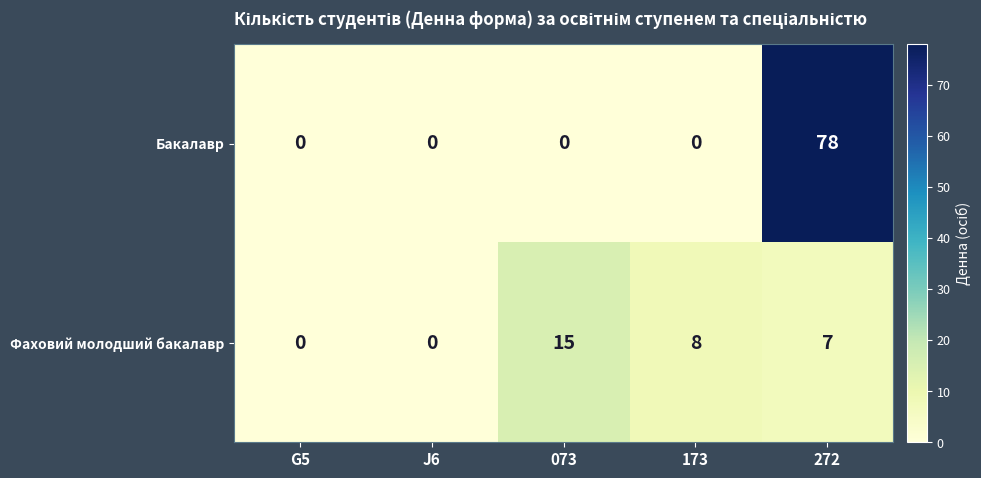

Is it true that Фаховий молодший бакалавр equals 15 at 073?

True